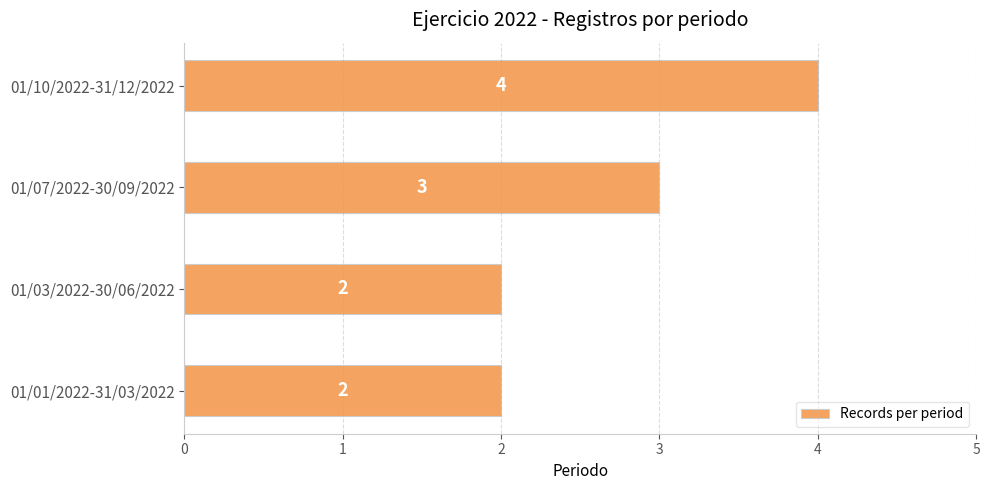

What is the average value?

3